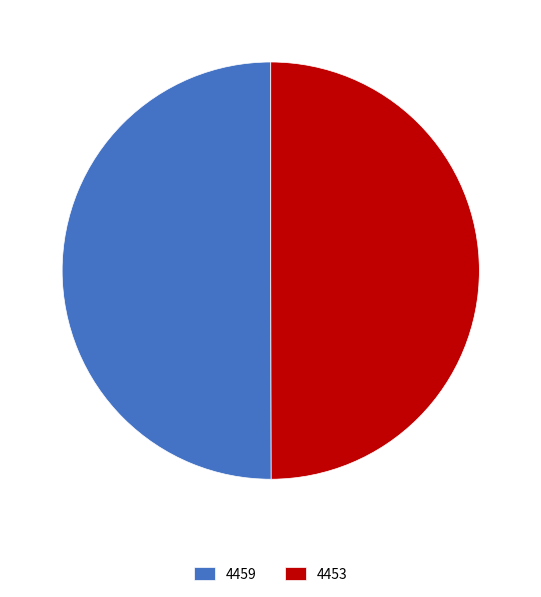

Combined, do 4459 and 4453 account for over 50%?

Yes